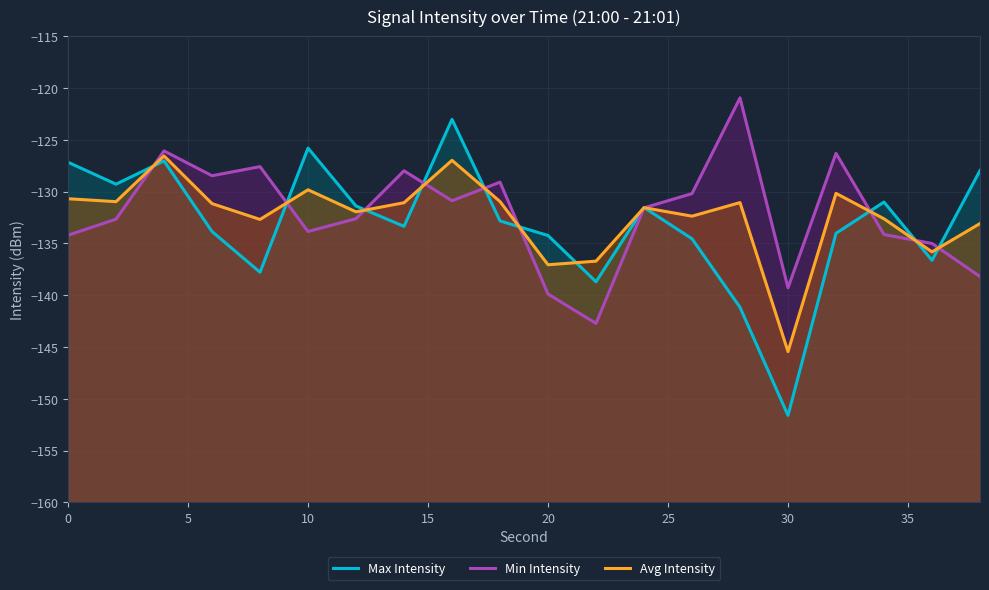

Which series has the largest range (max minus min)?

Max Intensity